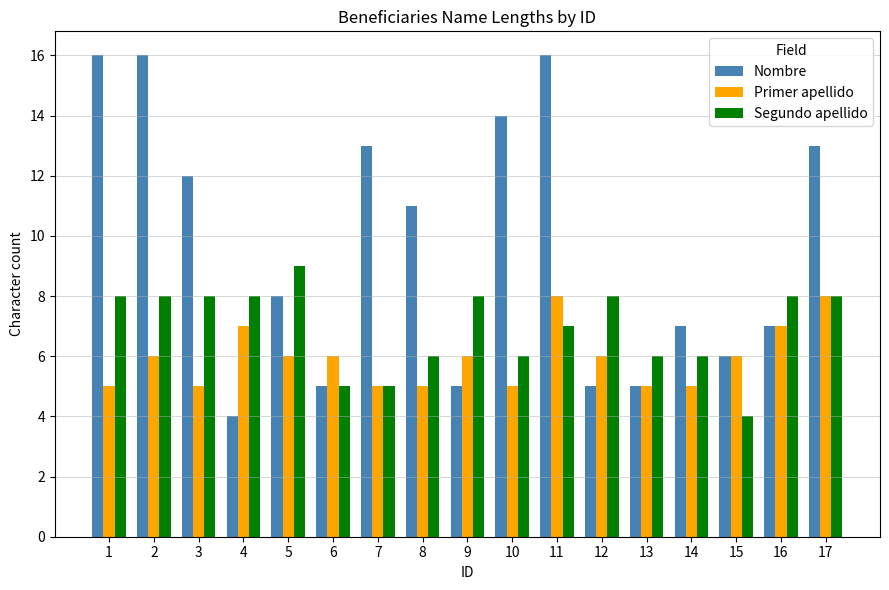

Which series changed the most between 3 and 5?

Nombre